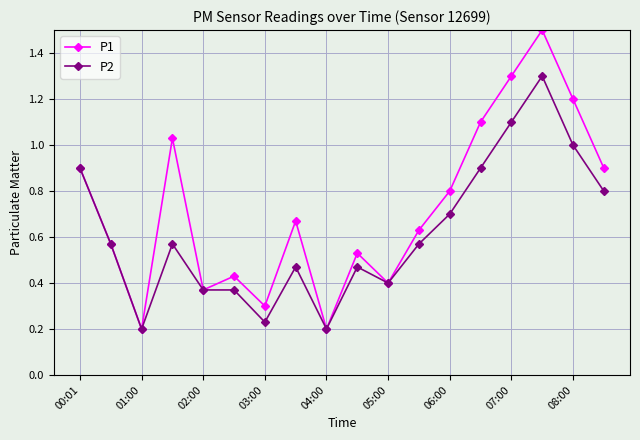

List the series in order of their overall mean, lowest first.

P2, P1